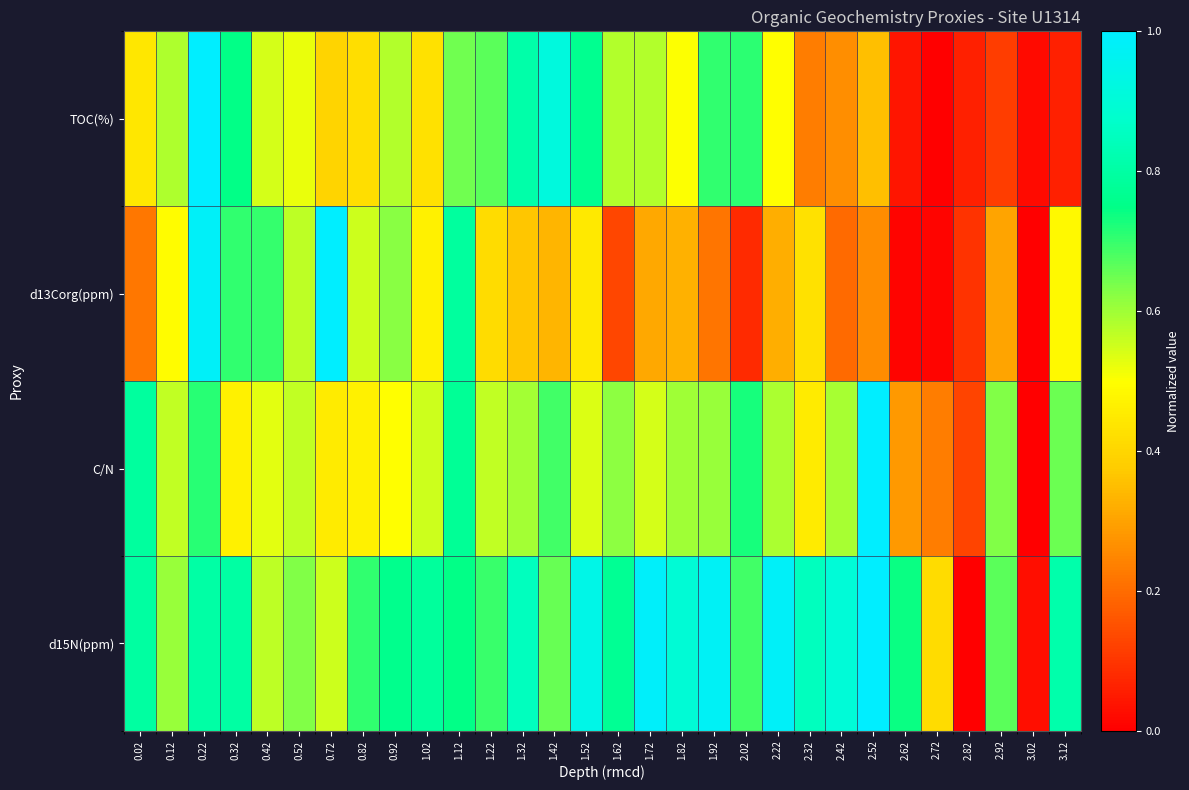

What is the spread (max minus min) of values at 2.52?

0.7